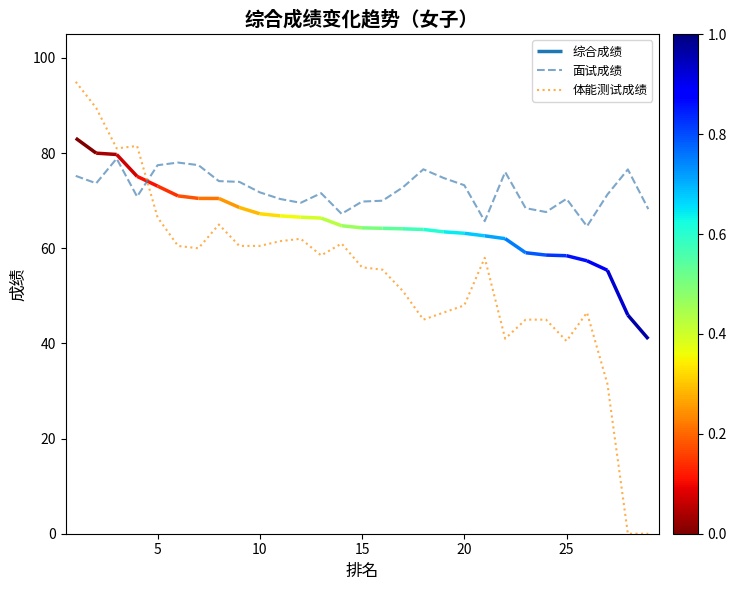

How many times do 体能测试成绩 and 面试成绩 cross each other?

1